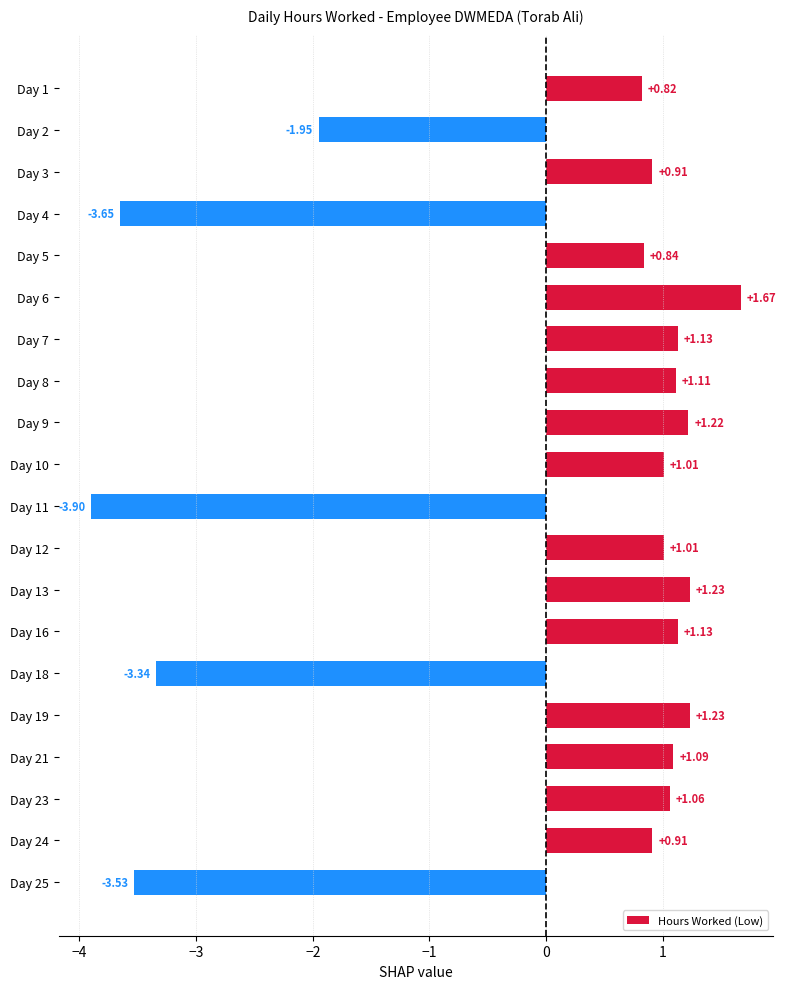

Between Day 16 and Day 1, which is larger?

Day 16